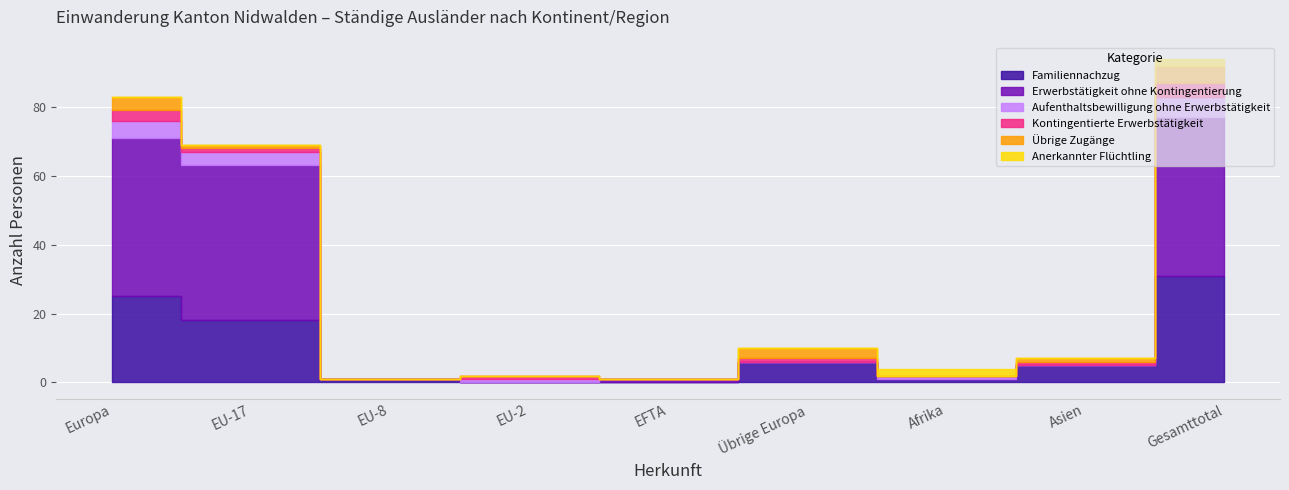

How many data points in Aufenthaltsbewilligung ohne Erwerbstätigkeit are less than 1?

4